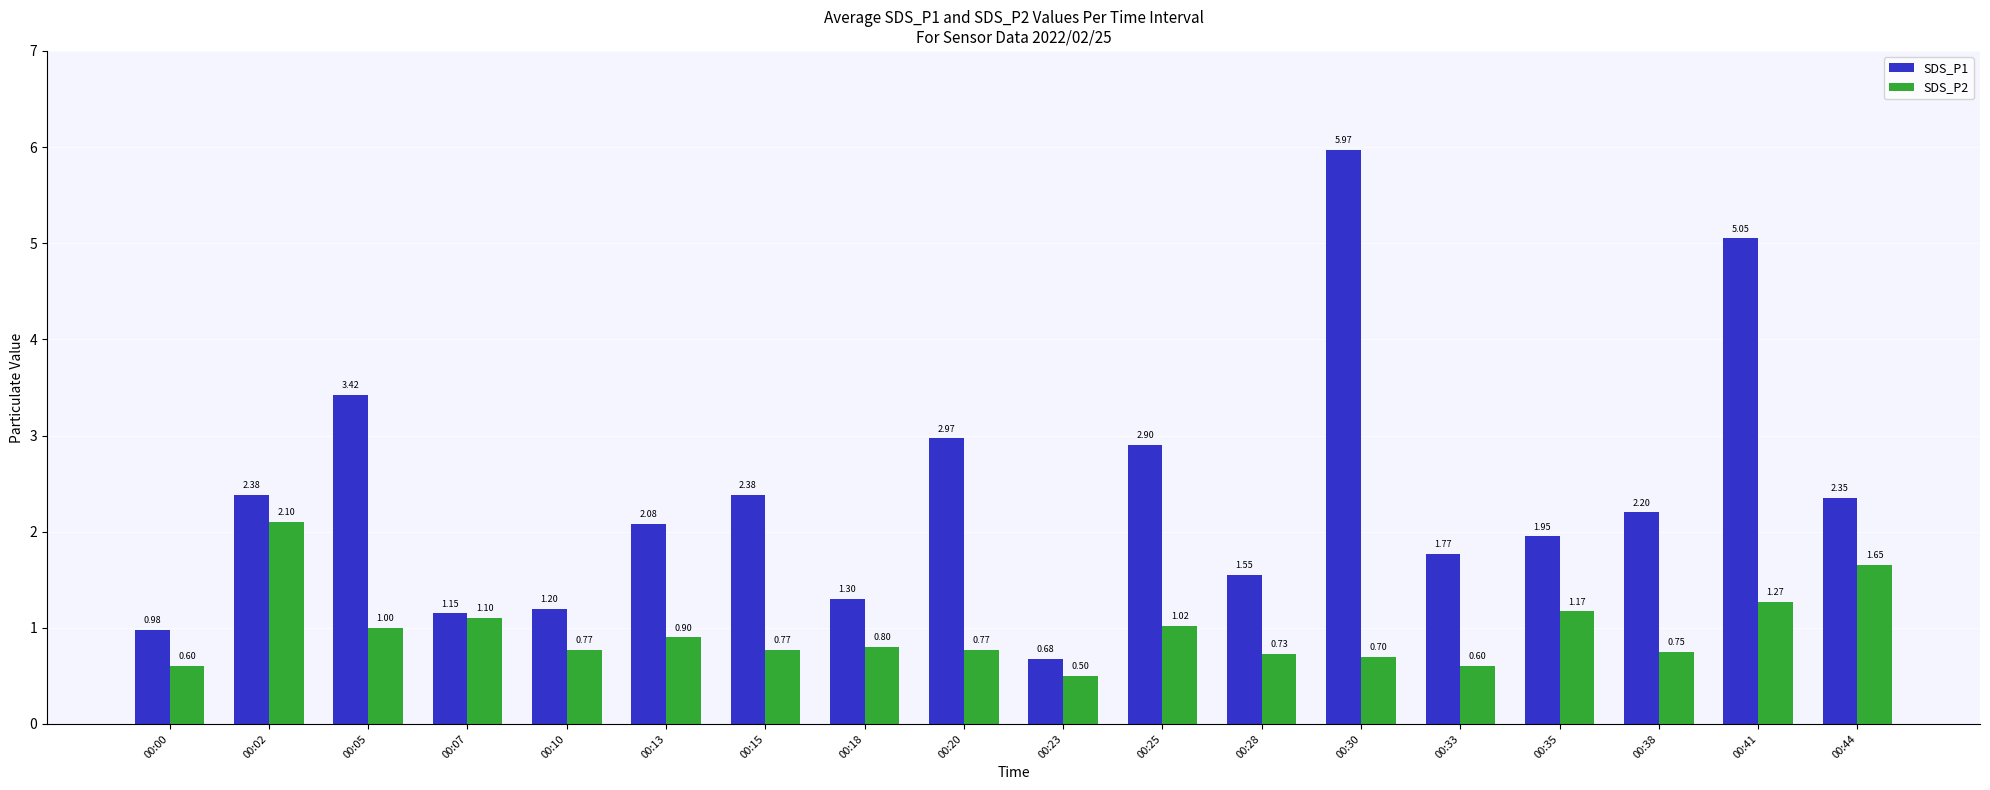

What is the approximate value of SDS_P2 at 00:28?

0.7